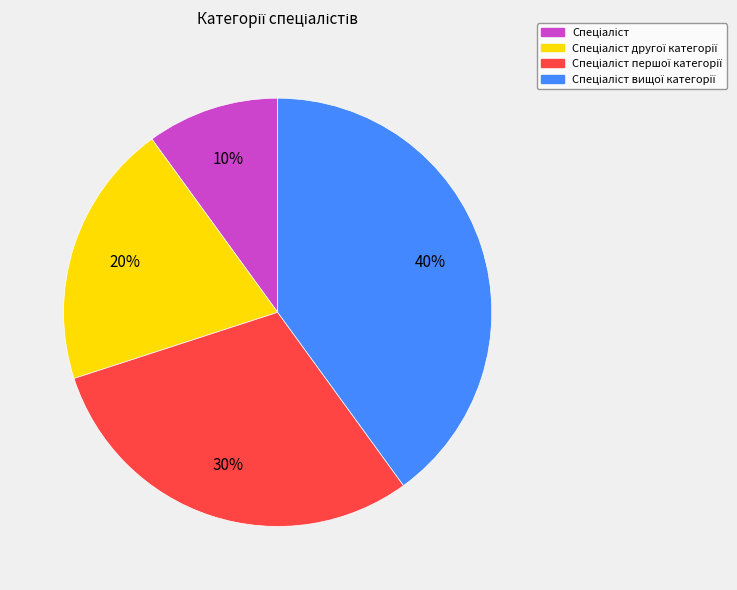

Is there any slice that represents more than half of the pie?

No